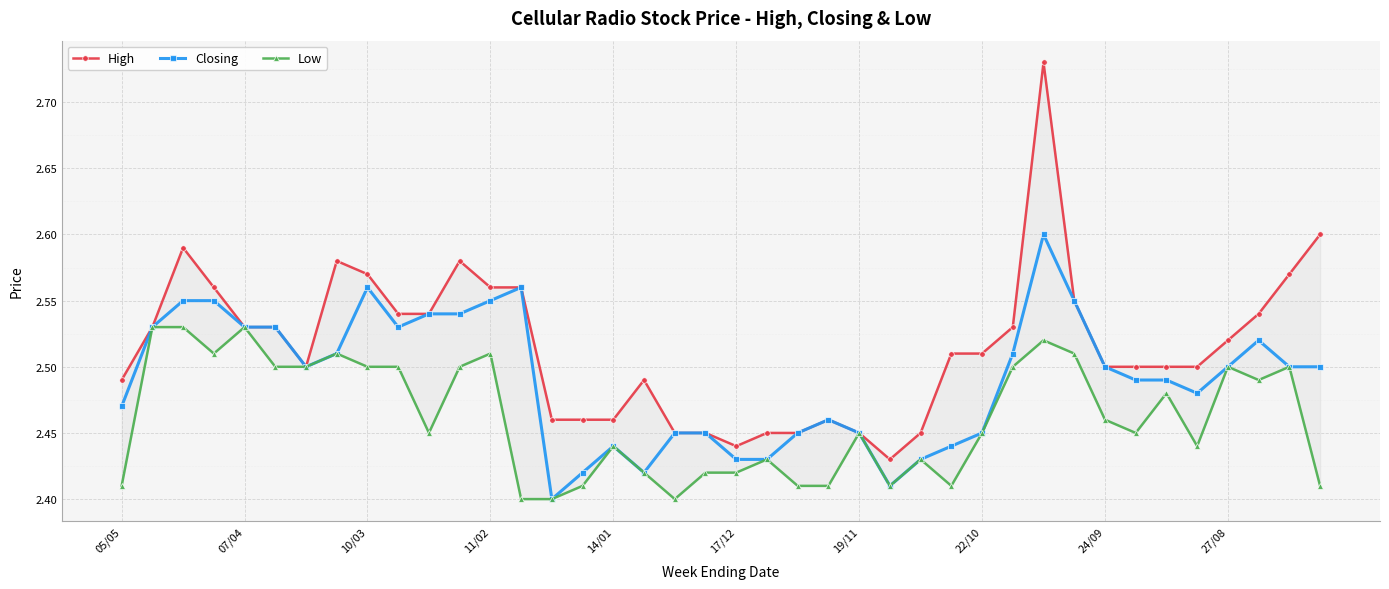

How many Closing values are between 2 and 3?

40